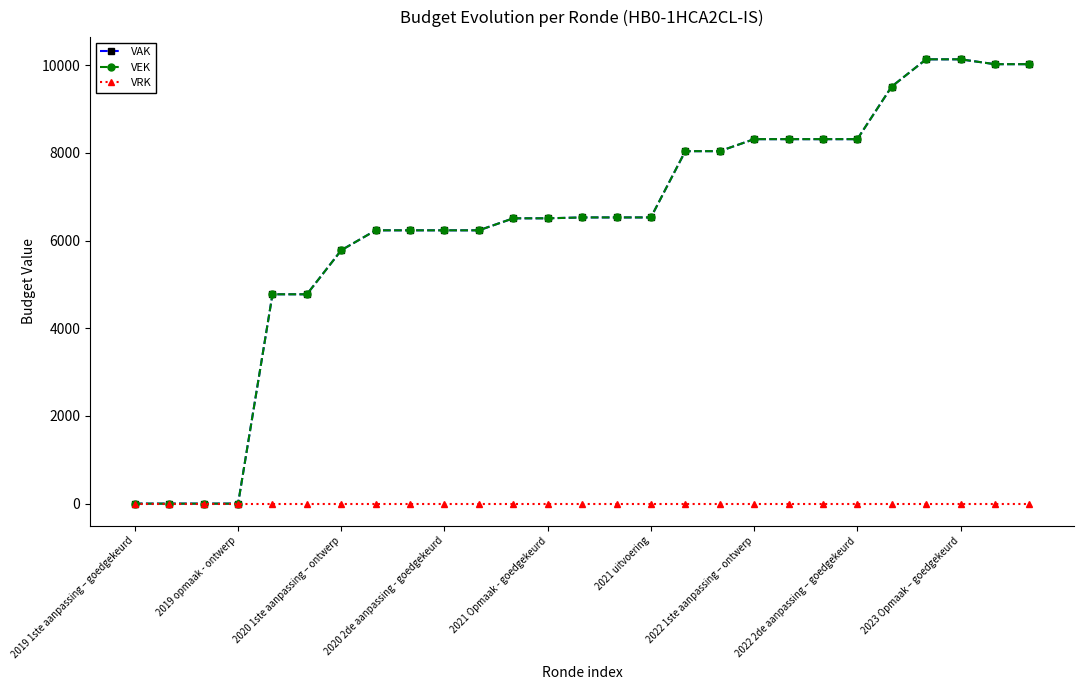

What is the label of the 7th point from the right?

20